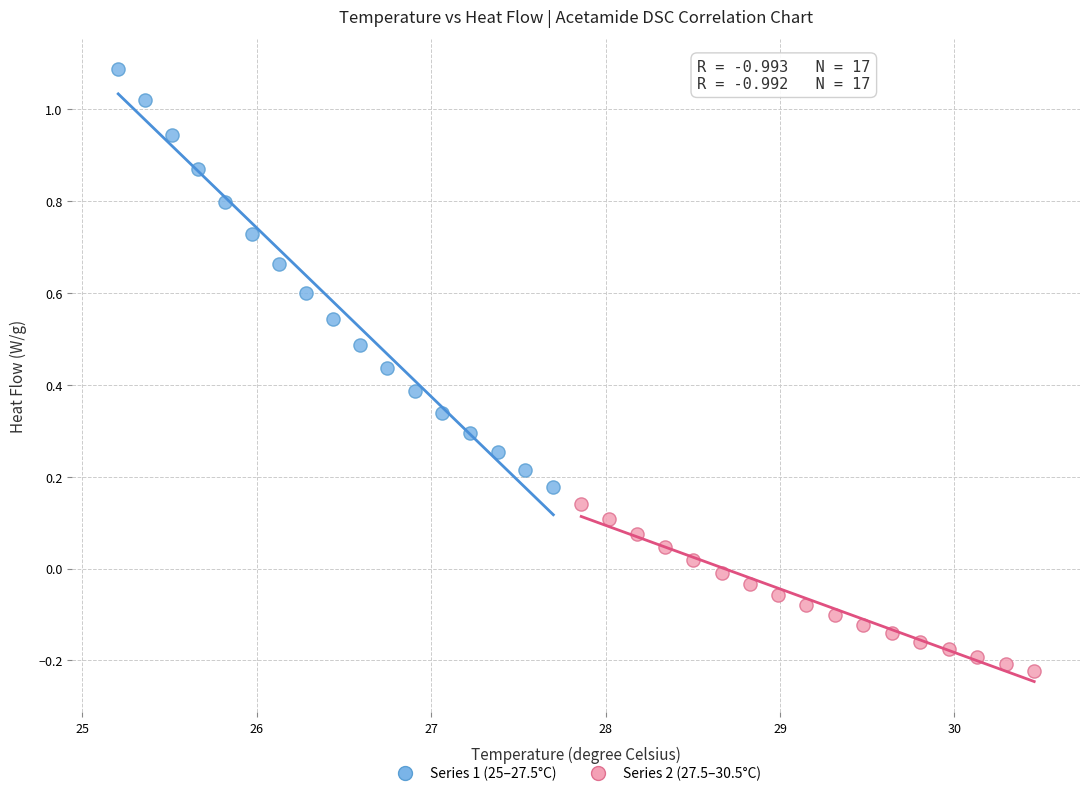

Which series reaches the maximum Y coordinate?

Series 1 (25–27.5°C)